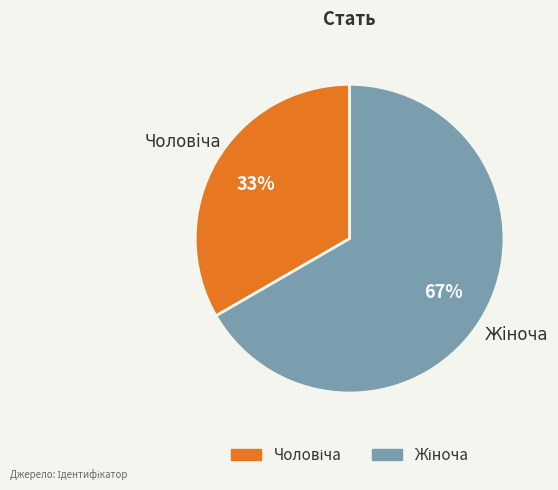

Is there a majority slice in this chart?

Yes